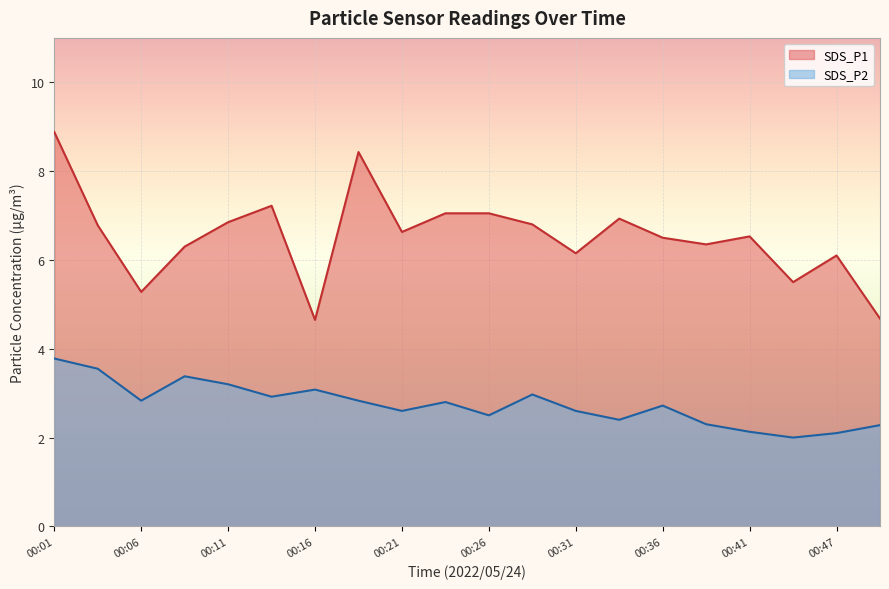

True or false: SDS_P1 has more than 2 interior local peaks.

True